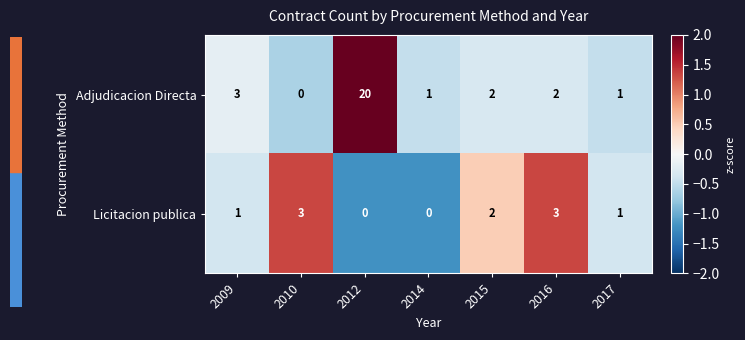

How many data points in Licitacion publica are less than 1?

2